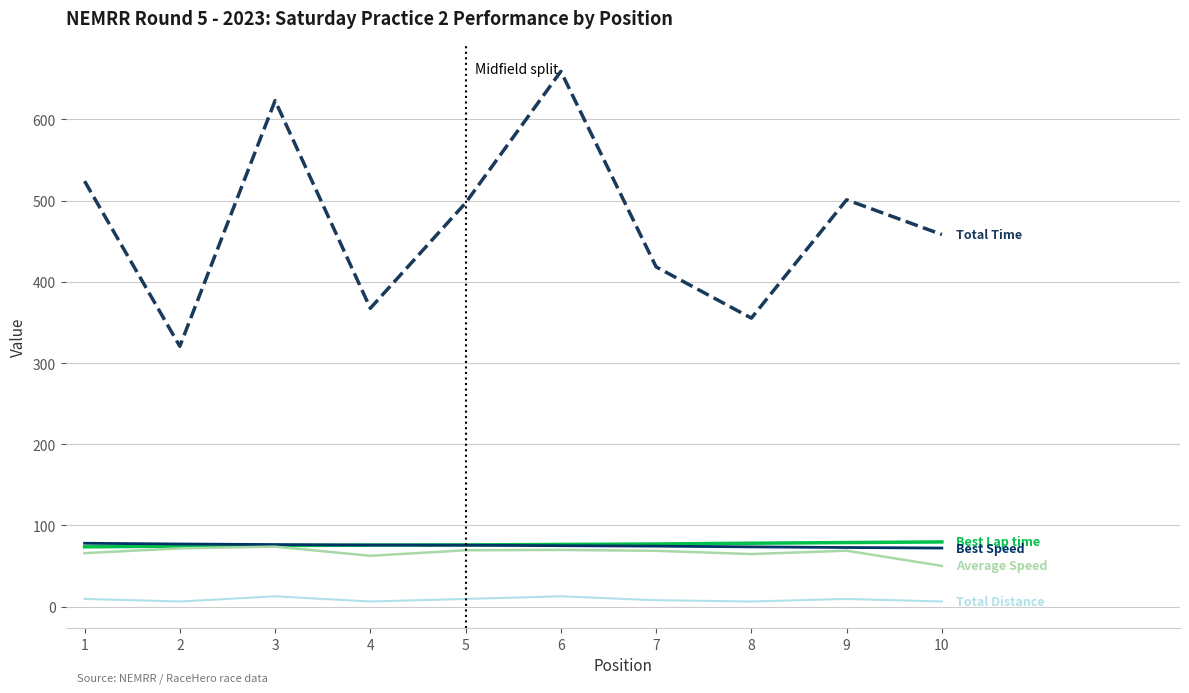

What is the greatest value displayed?

659.2